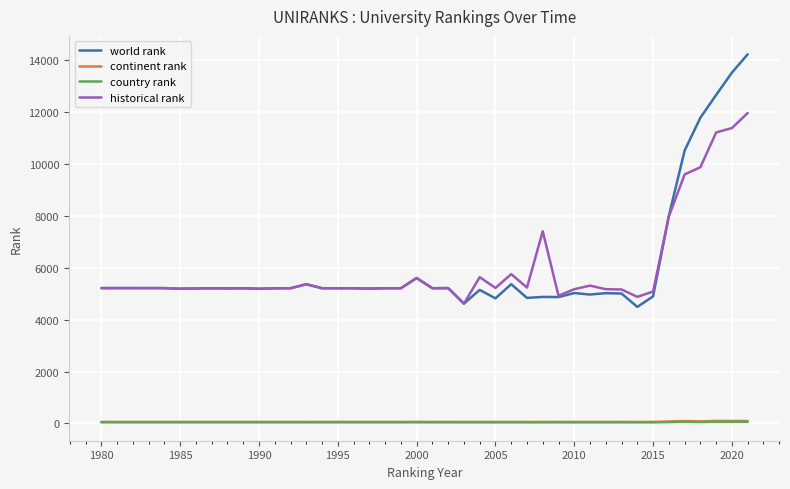

Which series has the widest spread of values?

world rank